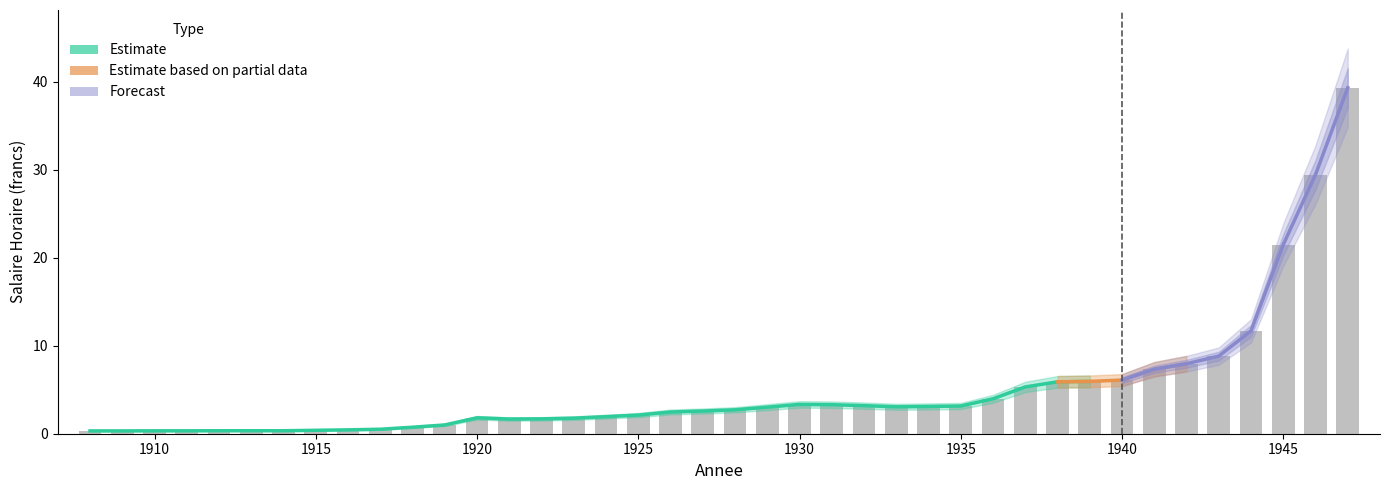

True or false: Salaire Horaire has a value of 3.8 at 1938.

False